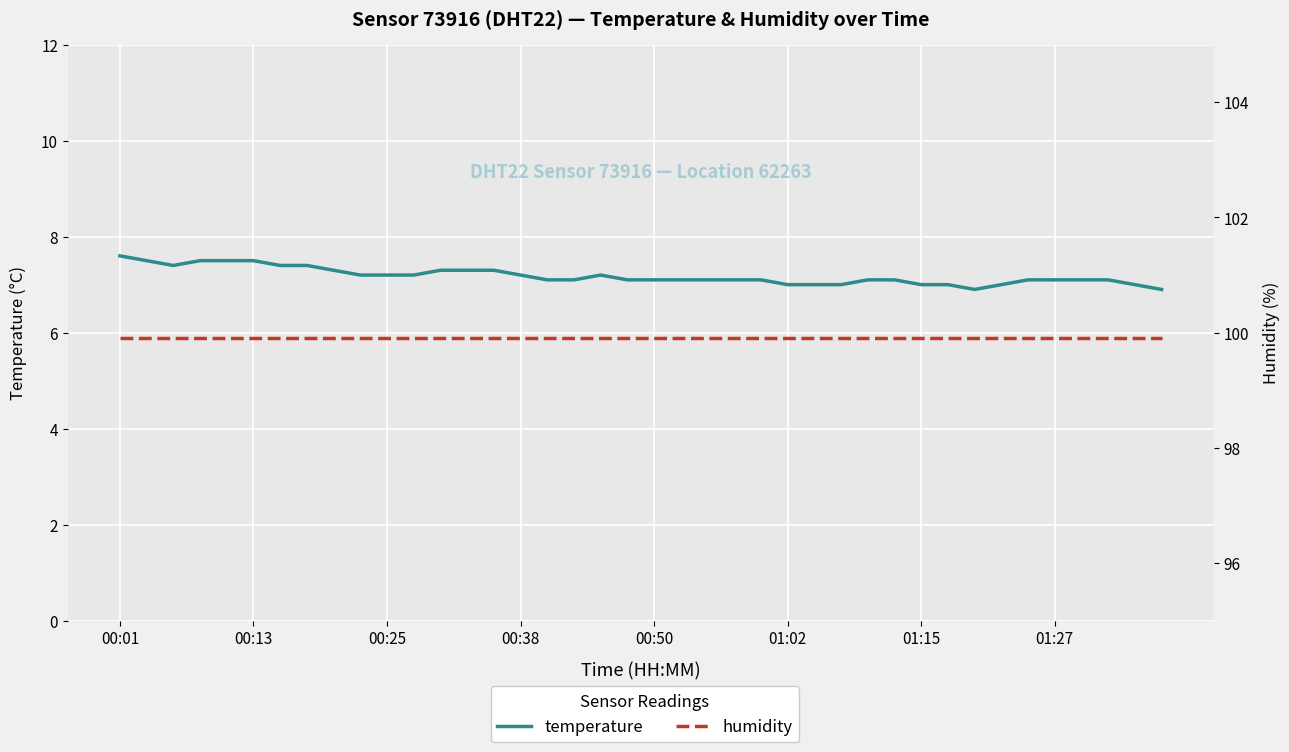

True or false: humidity has a value of 99.9 at 00:13.

True